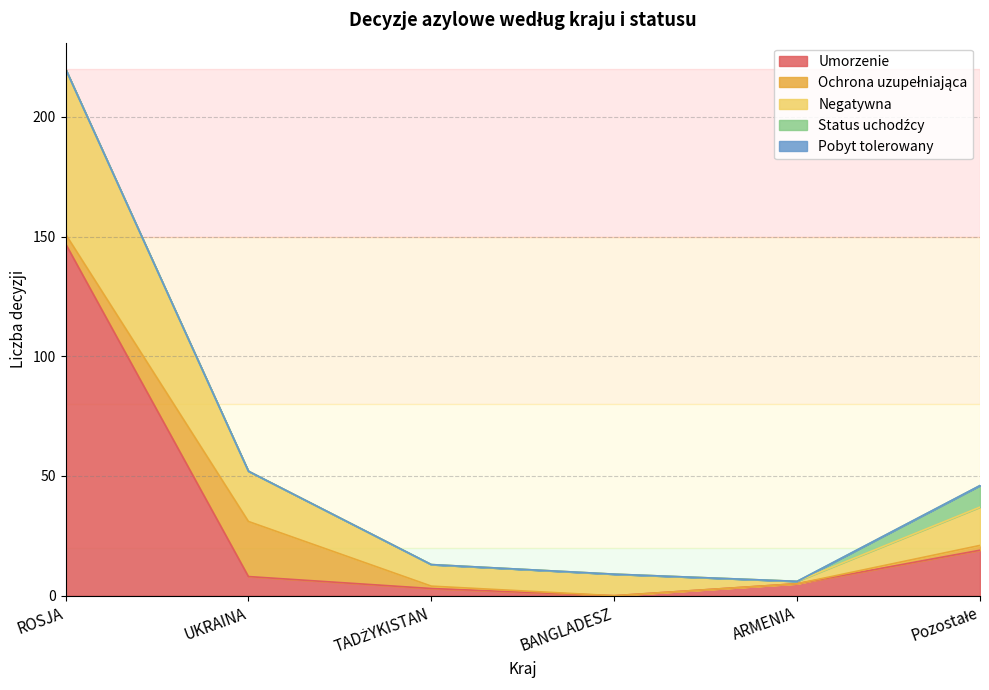

True or false: Status uchodźcy has more than 0 interior local peaks.

False